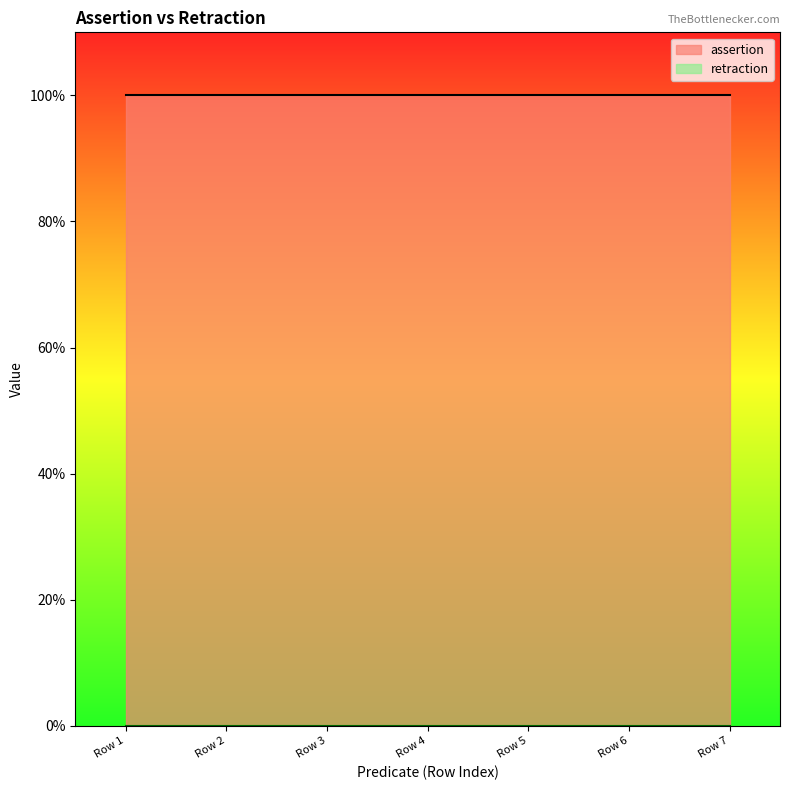

What are all the series names shown in the legend?

assertion, retraction